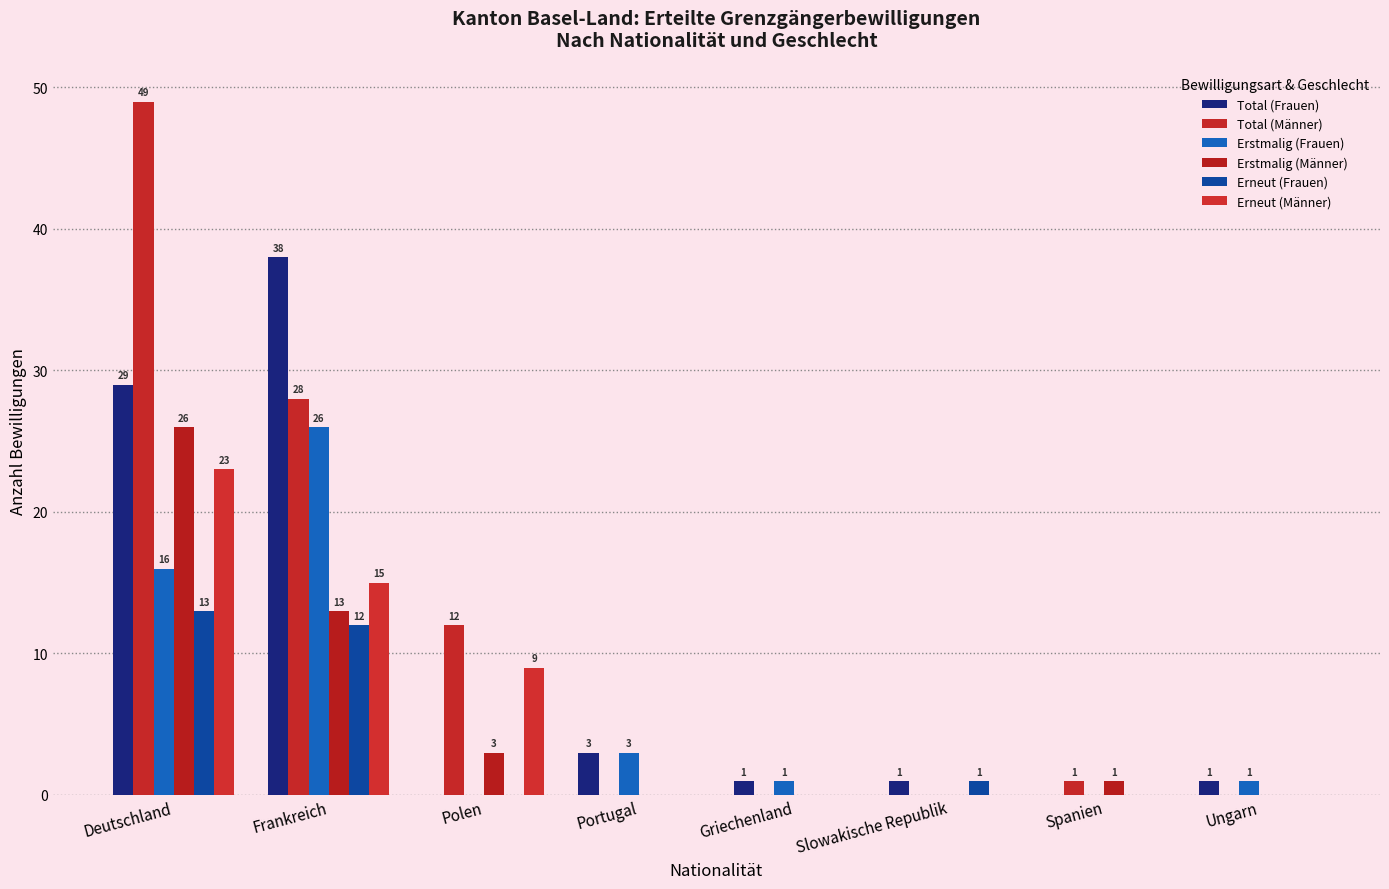

At which category does the chart reach its peak across all series?

Deutschland